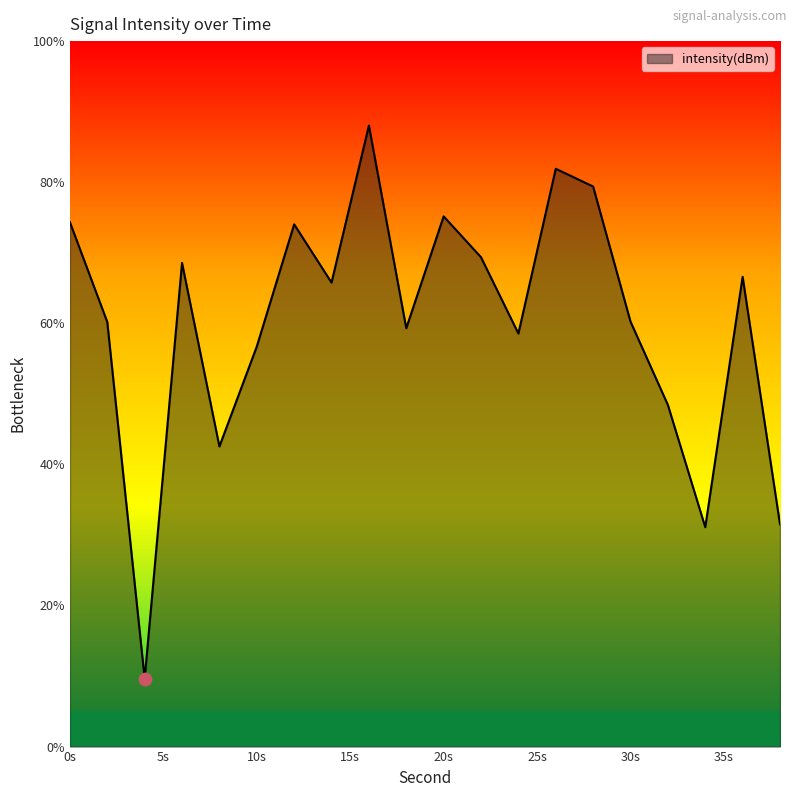

What is the minimum value shown in the chart?

9.6